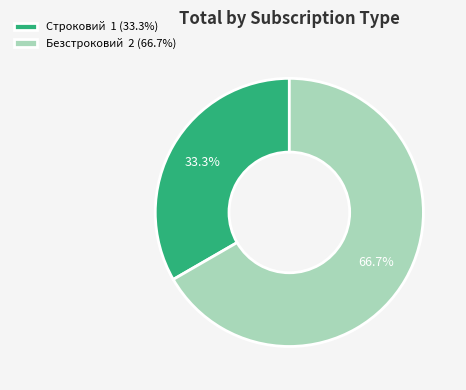

Rank the categories by value from highest to lowest.

Безстроковий, Строковий